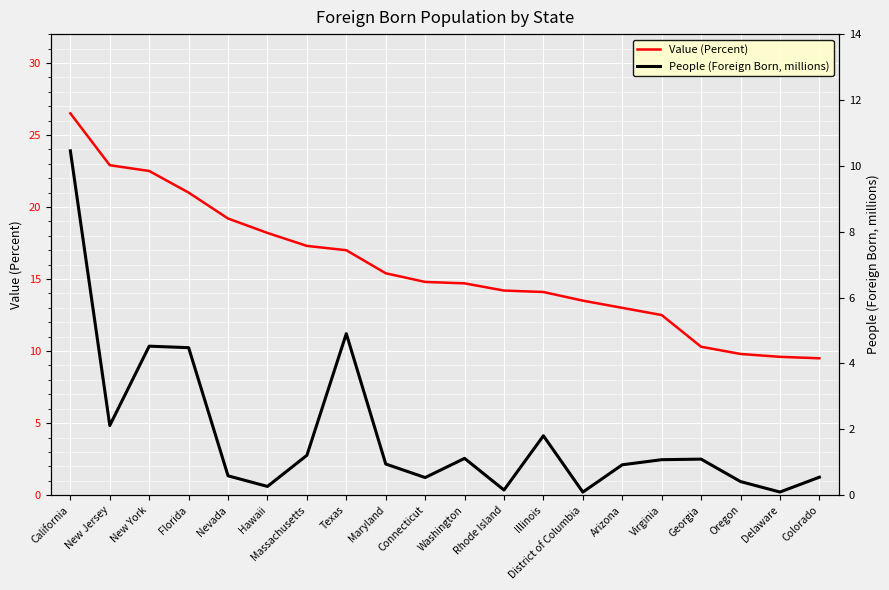

At how many categories does at least one series exceed 16?

8